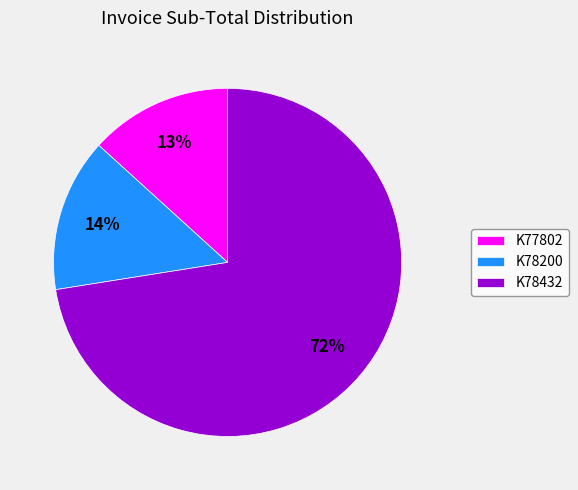

Is the sum of K78200 and K77802 greater than half?

No